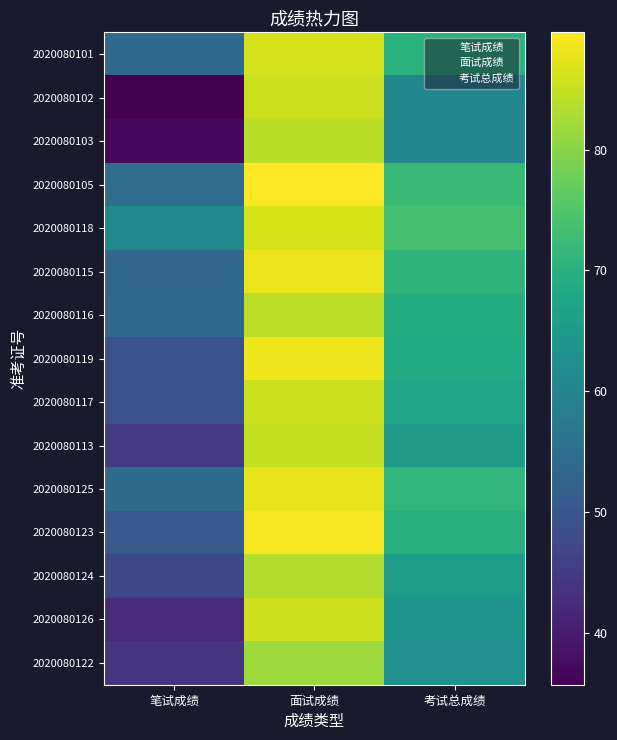

Reading right to left, extract all data points from this chart.

2020080101: 70.2	86.2	54.2
2020080102: 60.5	85.3	35.7
2020080103: 70.9	88.2	53.6
2020080105: 72.4	89.7	55.0
2020080118: 73.9	86.3	61.4
2020080115: 60.5	84.1	36.9
2020080116: 63.0	81.9	44.1
2020080119: 68.8	88.3	49.2
2020080117: 67.3	85.5	49.1
2020080113: 64.8	84.8	44.7
2020080125: 71.2	87.7	54.8
2020080123: 69.9	88.9	50.8
2020080124: 65.5	83.5	47.5
2020080126: 63.9	85.7	42.1
2020080122: 69.1	84.2	54.0